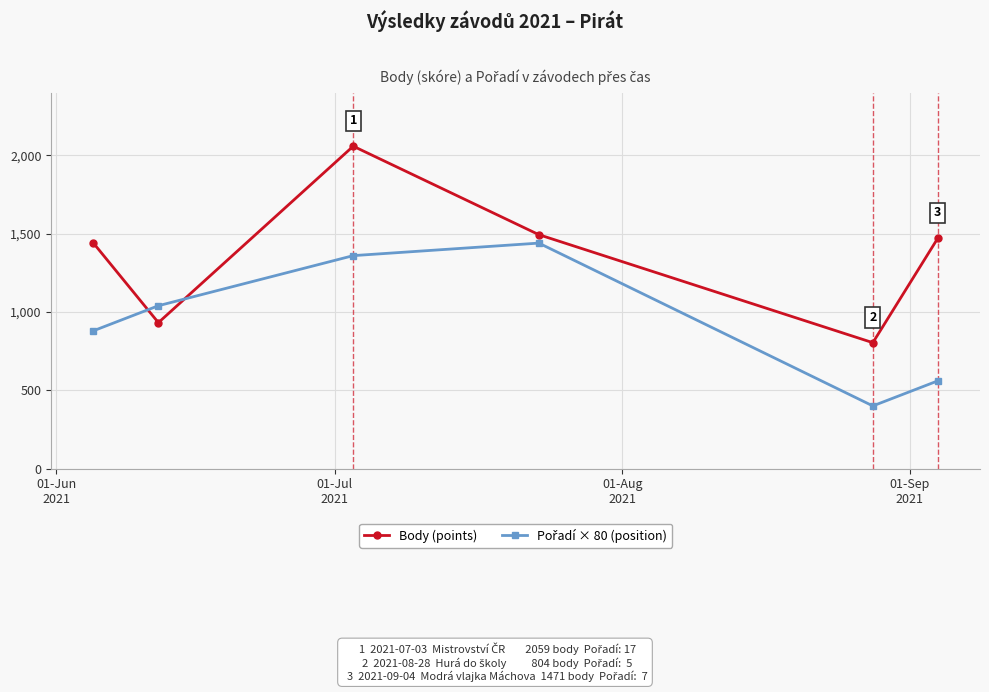

What is the value of the Body (points) point at the 4th from the left?

1494